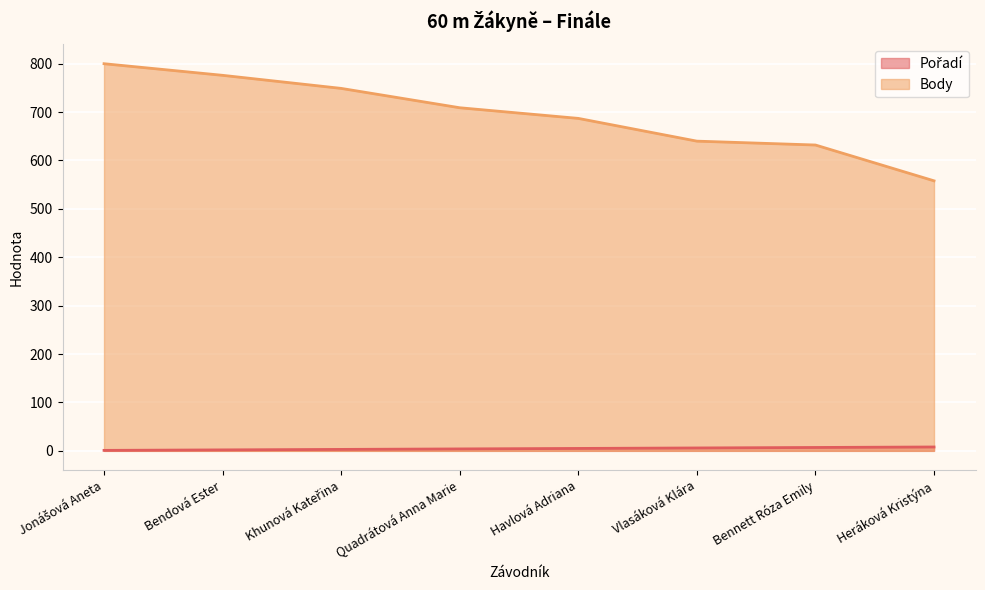

How many values in the Body series are below 709?

4